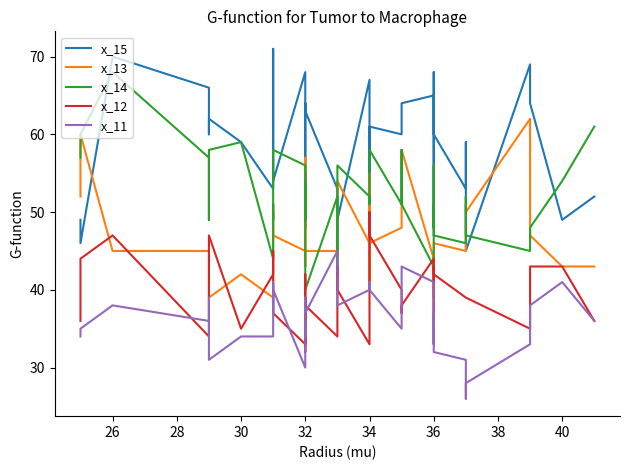

What is the average value of the x_15 series?

58